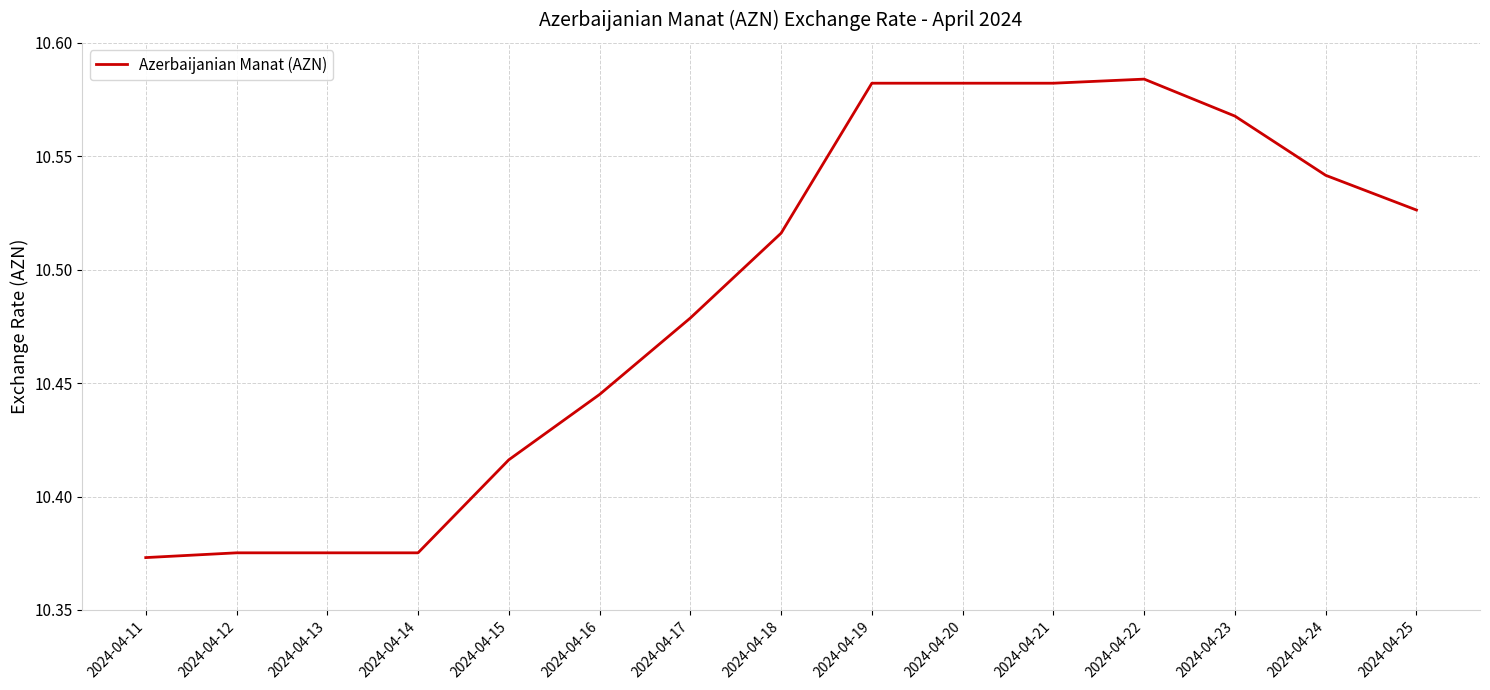

Between 2024-04-23 and 2024-04-14, which is larger?

2024-04-23